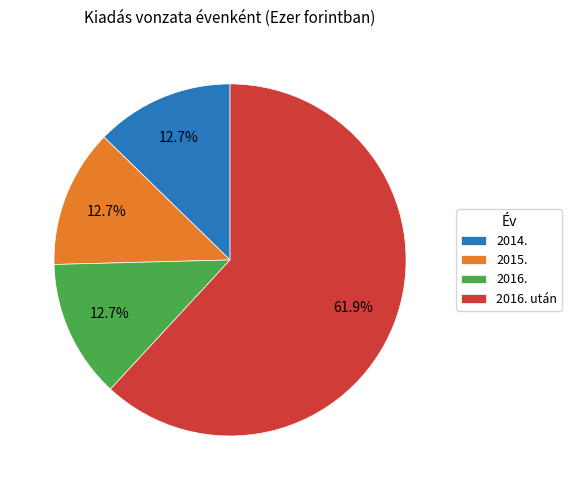

Which category has the biggest portion of the pie?

2016. után